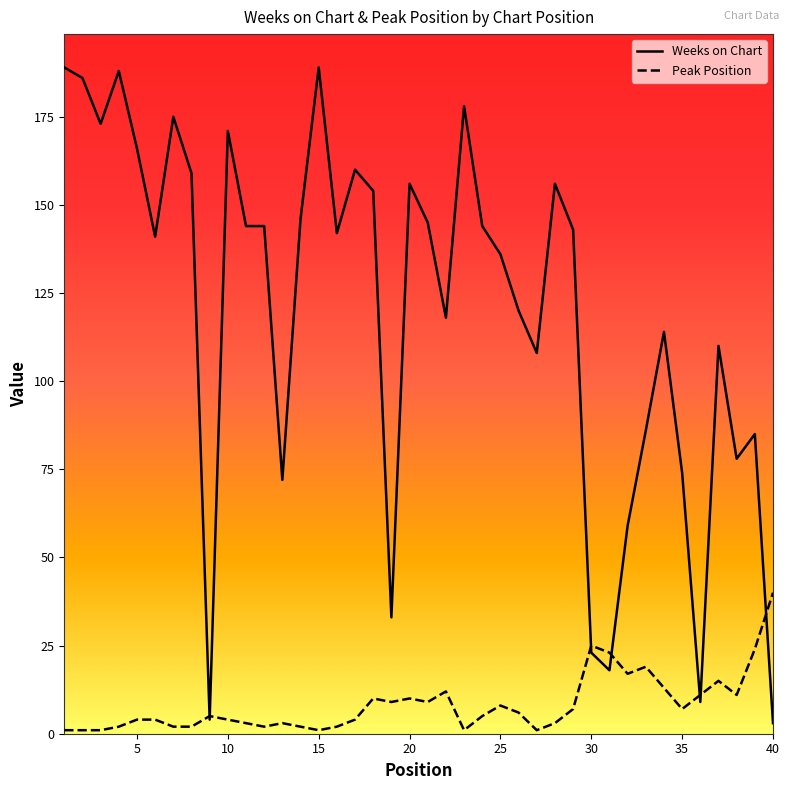

Which series has the largest range (max minus min)?

Weeks on Chart